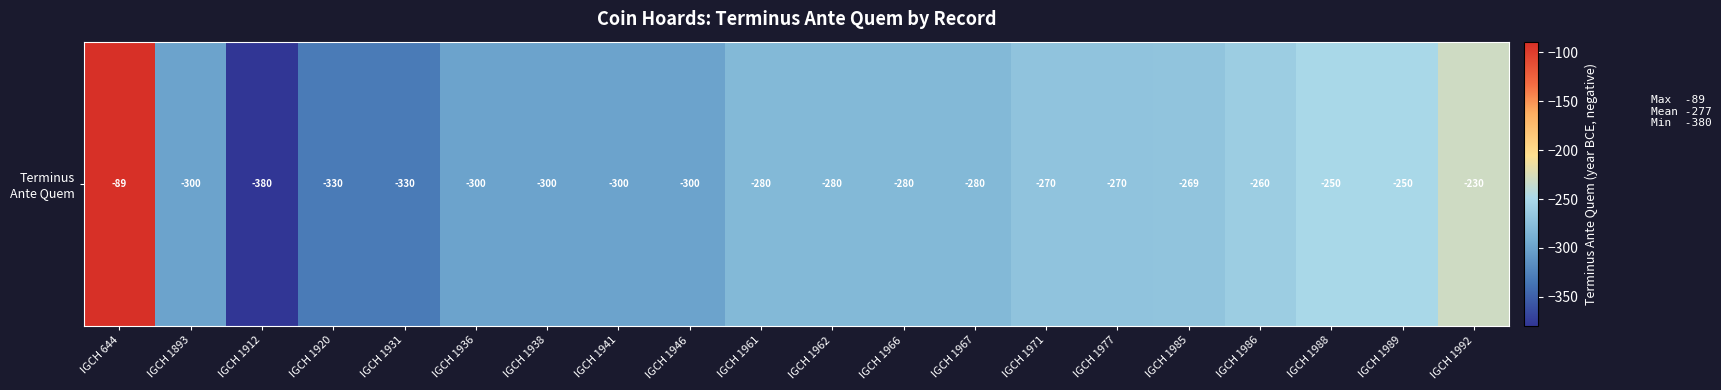

What is the difference between the maximum and minimum values?

291